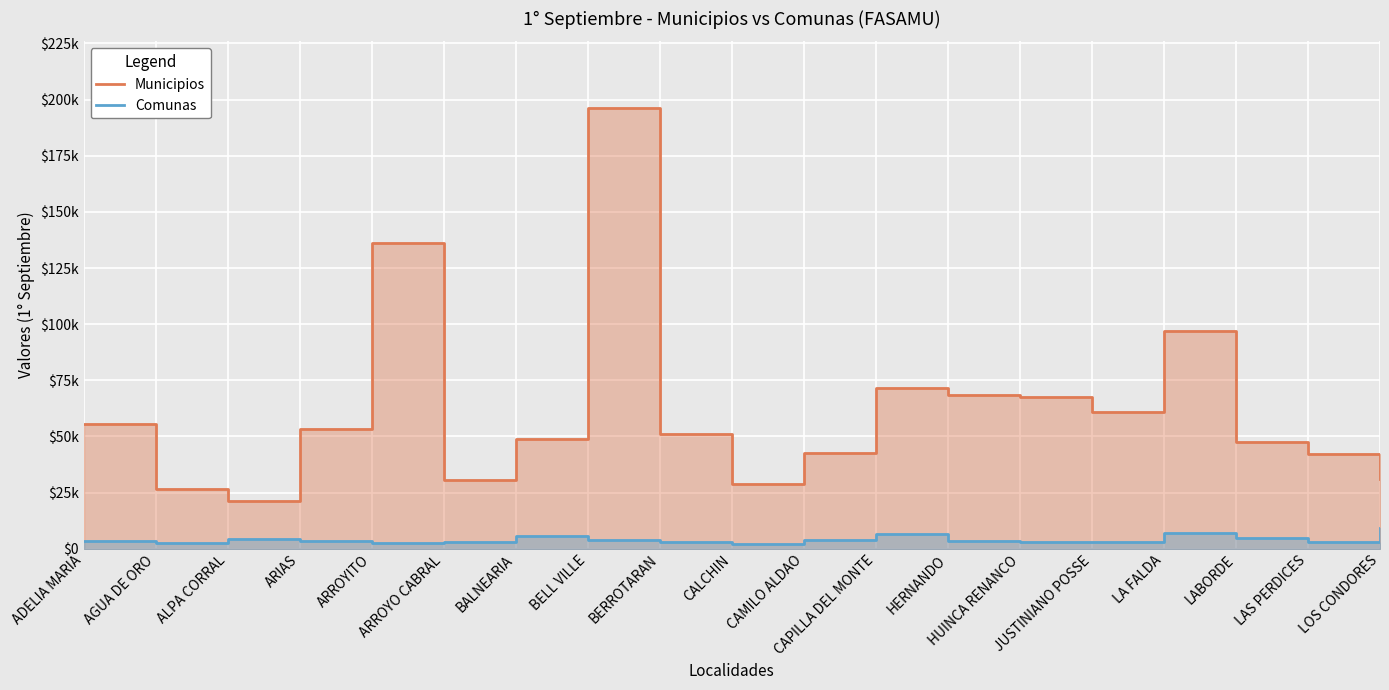

At how many categories does at least one series exceed 169007?

1